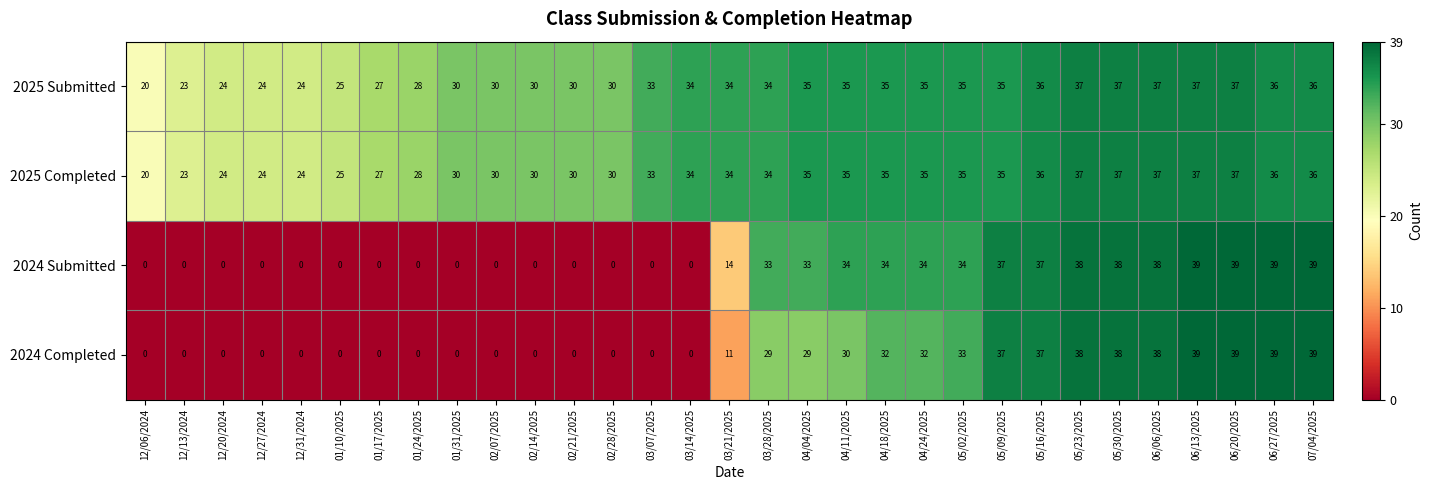

Is the value of 2025 Submitted at 05/09/2025 greater than the value of 2025 Completed at 07/04/2025?

No